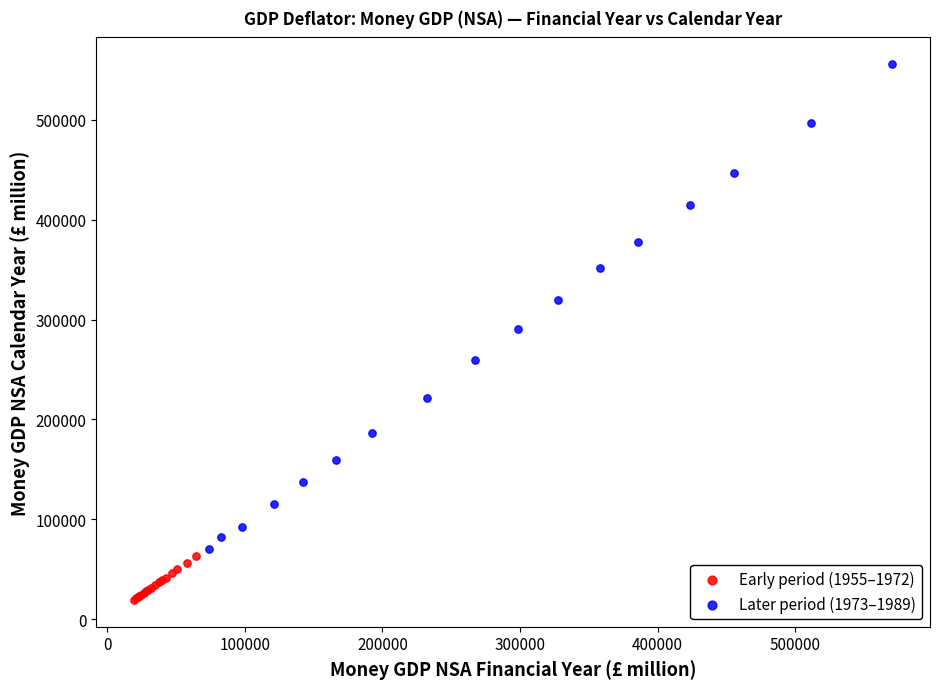

Which series has the widest spread of Y values?

Later period (1973–1989)